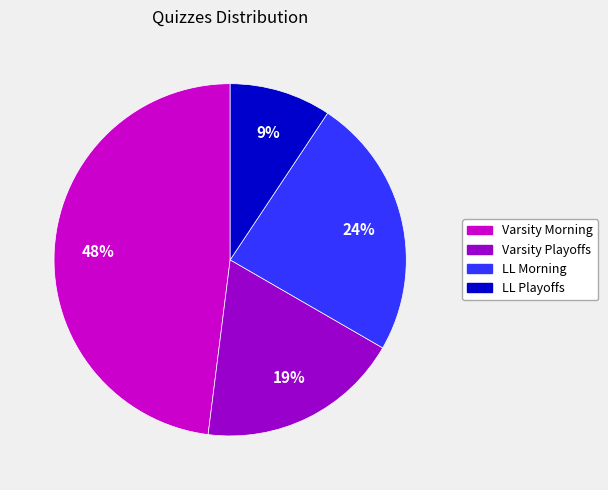

What percentage is the LL Playoffs slice, to the nearest percent?

9%